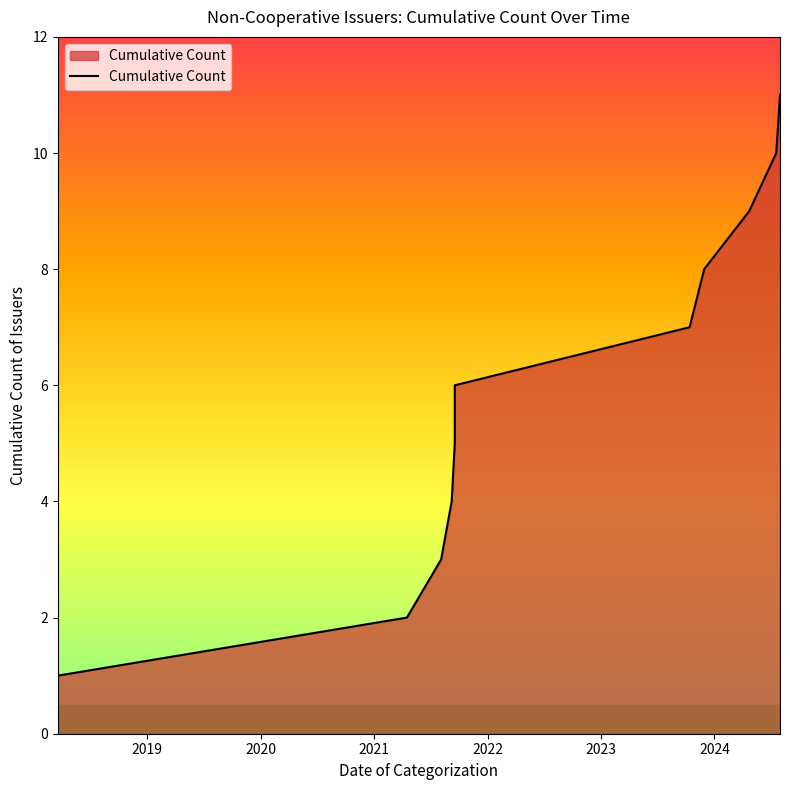

At which label does the data first exceed 6?

2023-10-13